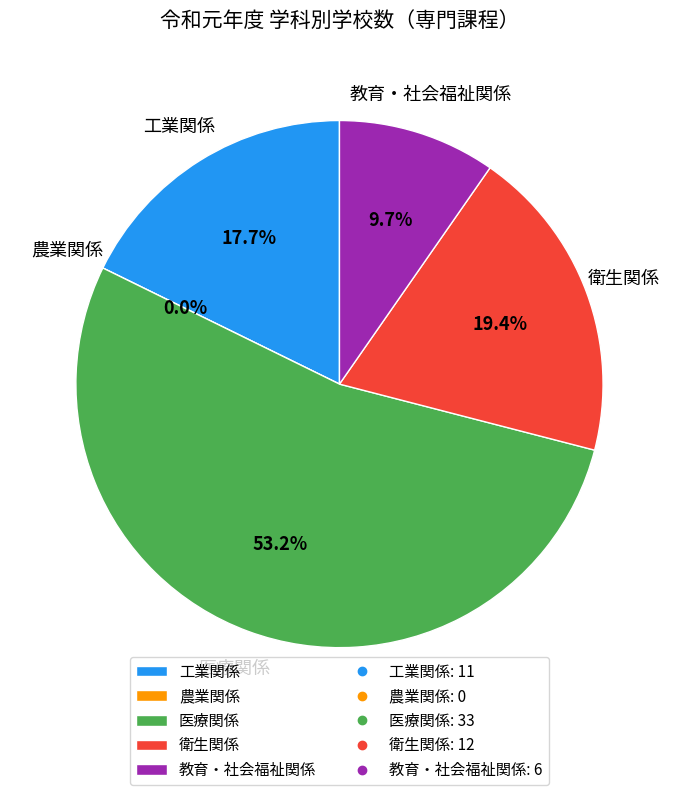

Is it true that 教育・社会福祉関係 is 19% of the pie?

False